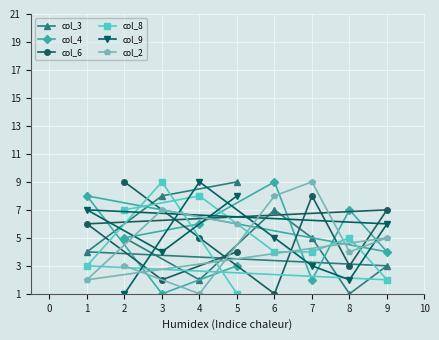

The col_2 series shows 9 at 7. True or false?

True